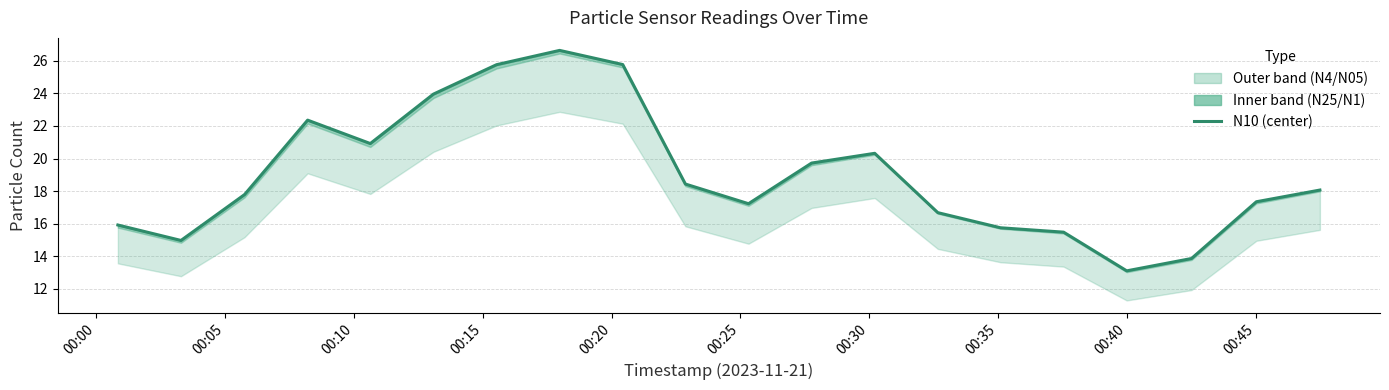

Is this an area chart (filled region under the line)?

No